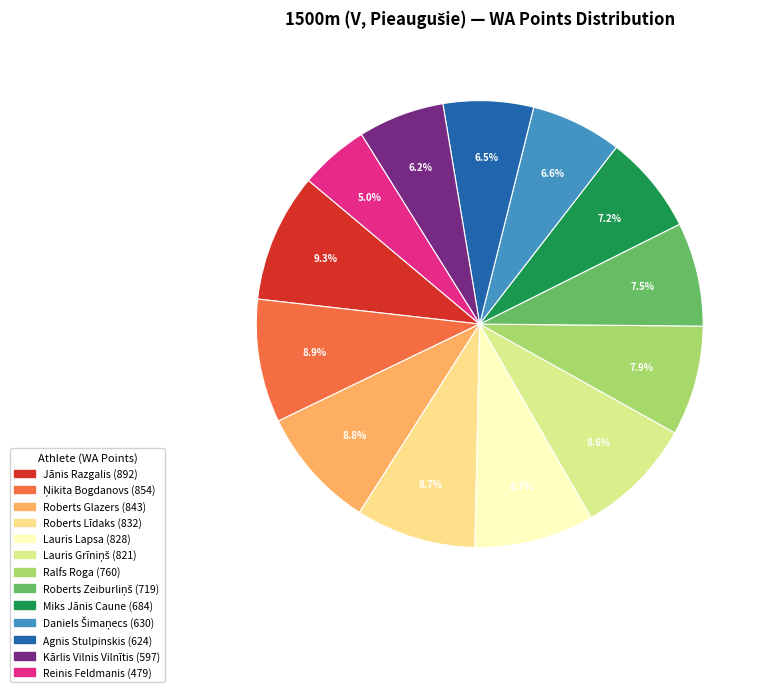

The Ņikita Bogdanovs slice represents 9% of the pie. True or false?

True